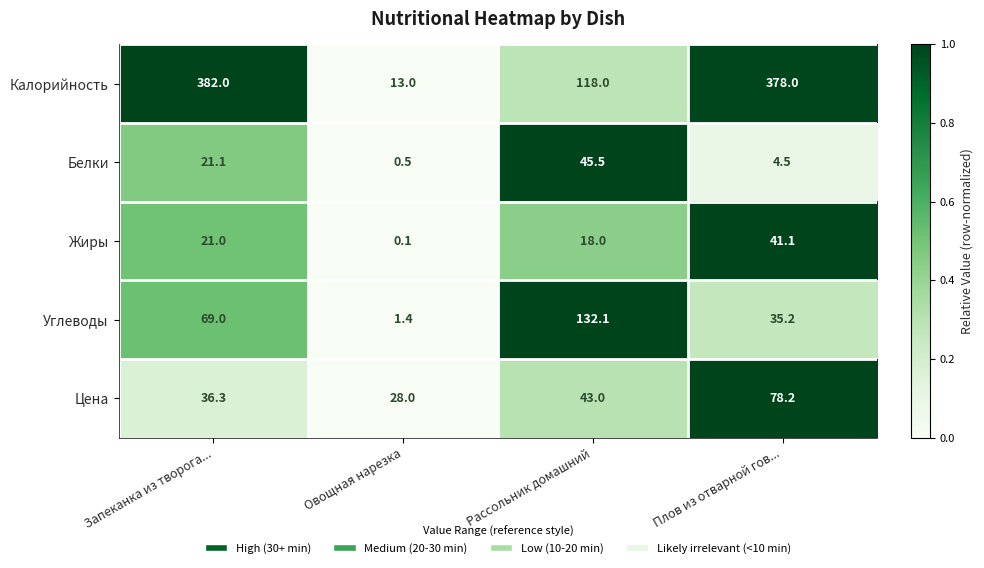

Which category has the lowest value in the Калорийность series?

Овощная нарезка